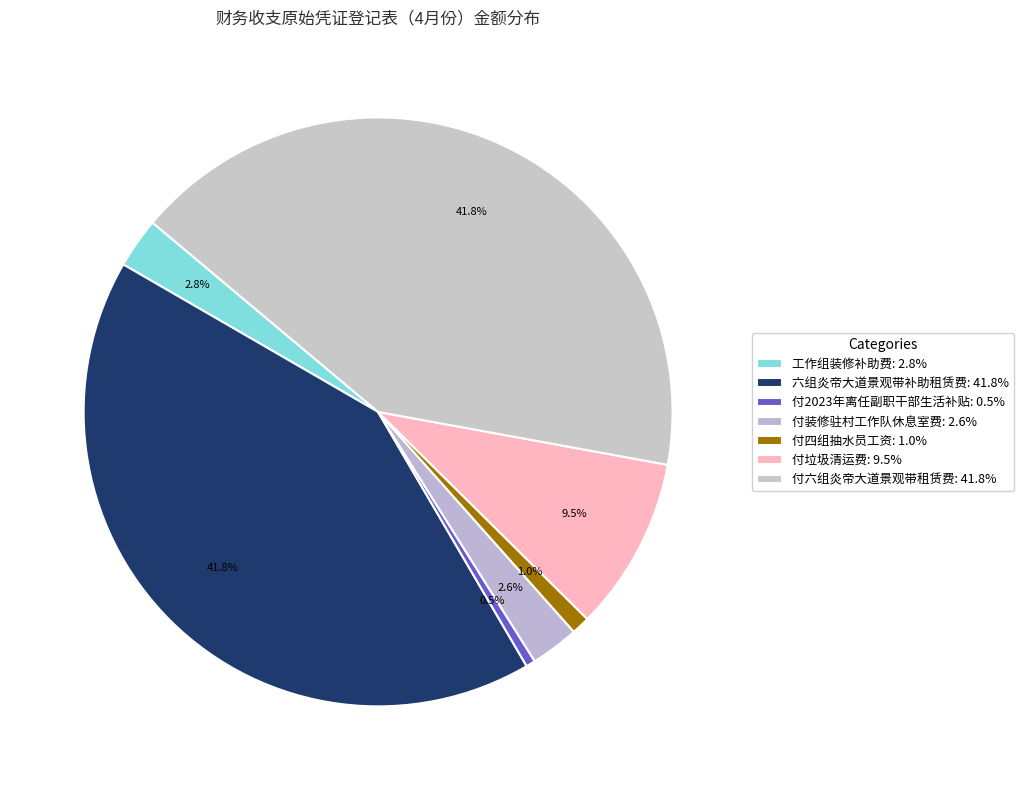

Rank the categories by value from lowest to highest.

付2023年离任副职干部生活补贴, 付四组抽水员工资, 付装修驻村工作队休息室费, 工作组装修补助费, 付垃圾清运费, 六组炎帝大道景观带补助租赁费, 付六组炎帝大道景观带租赁费